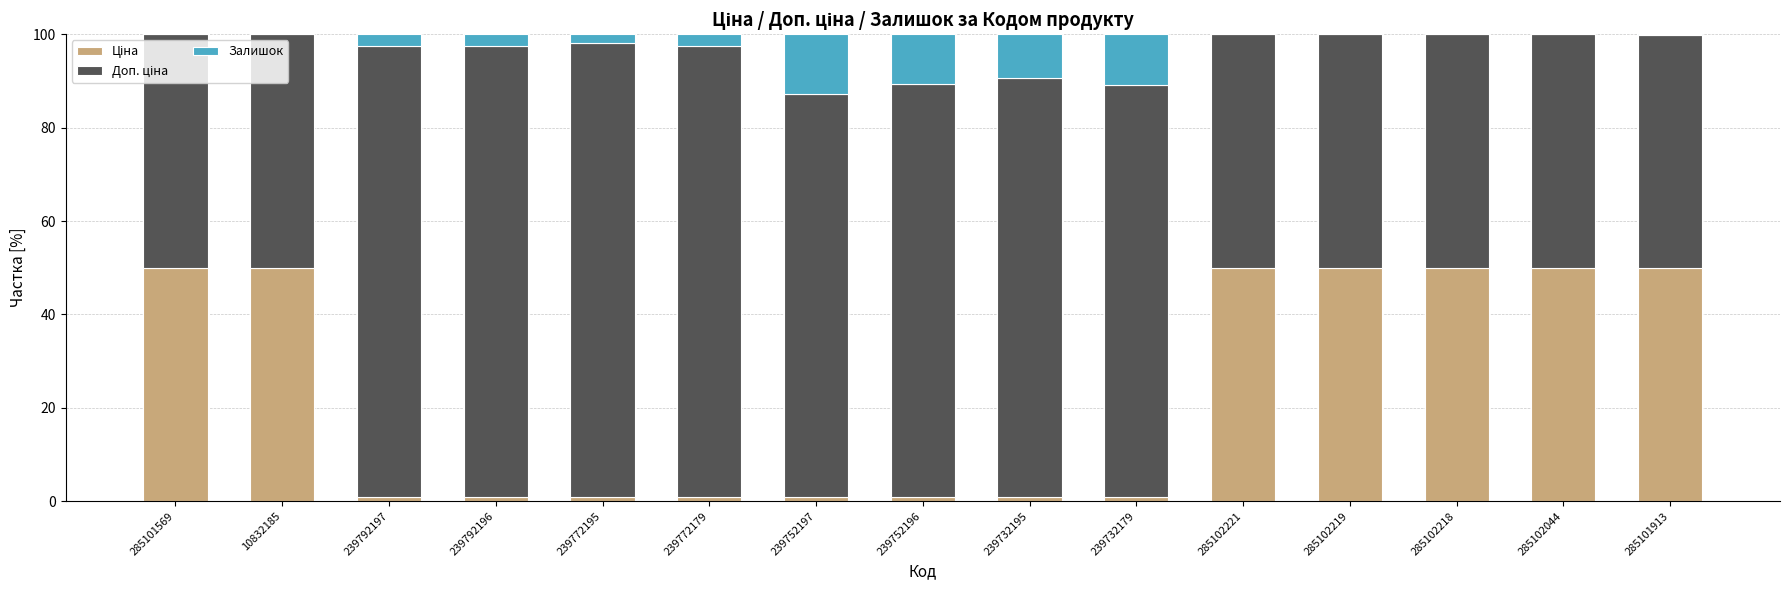

Are the bars horizontal?

No